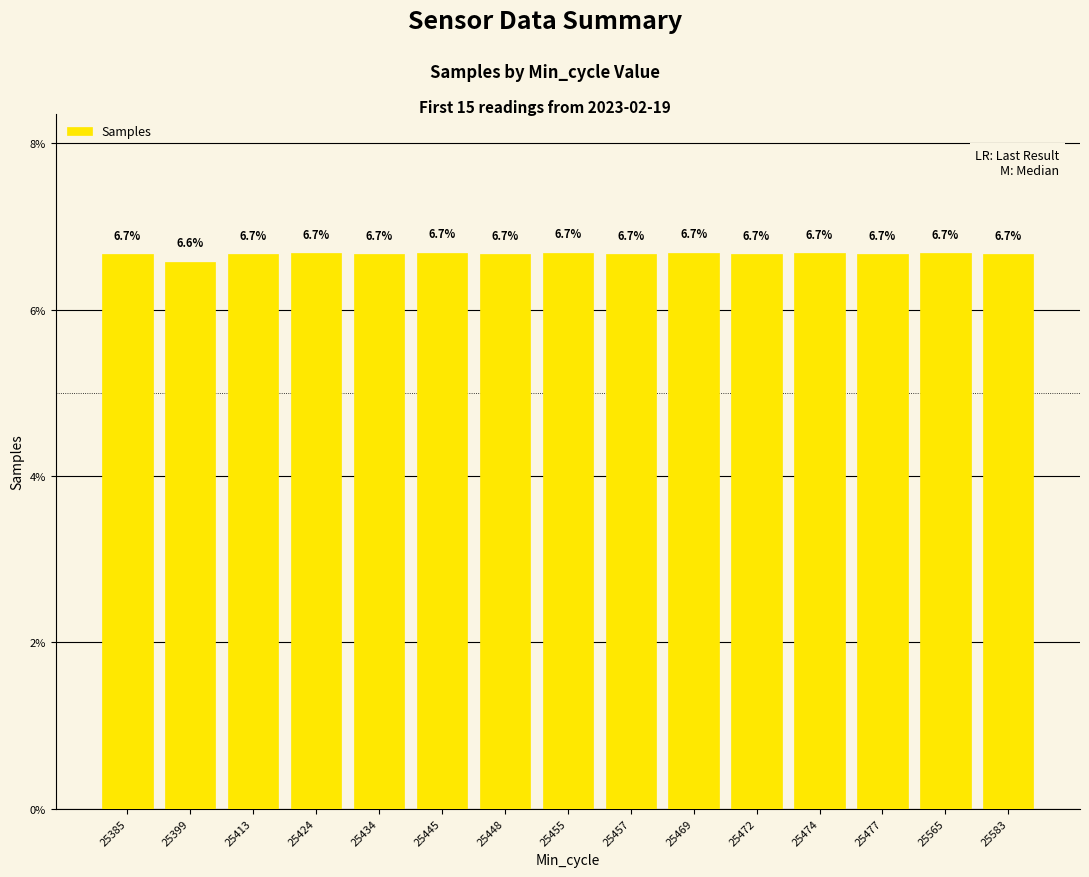

The chart shows a value of 6.7 at 25474. True or false?

True